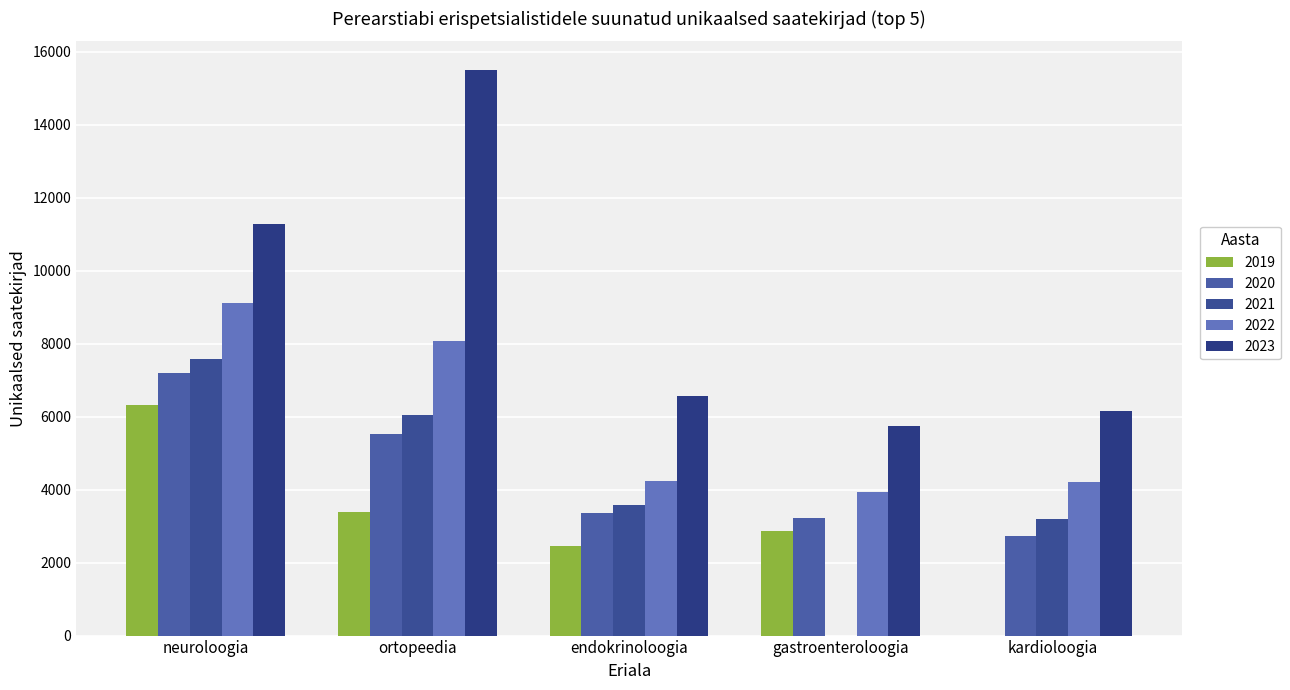

How many groups of bars are there?

5